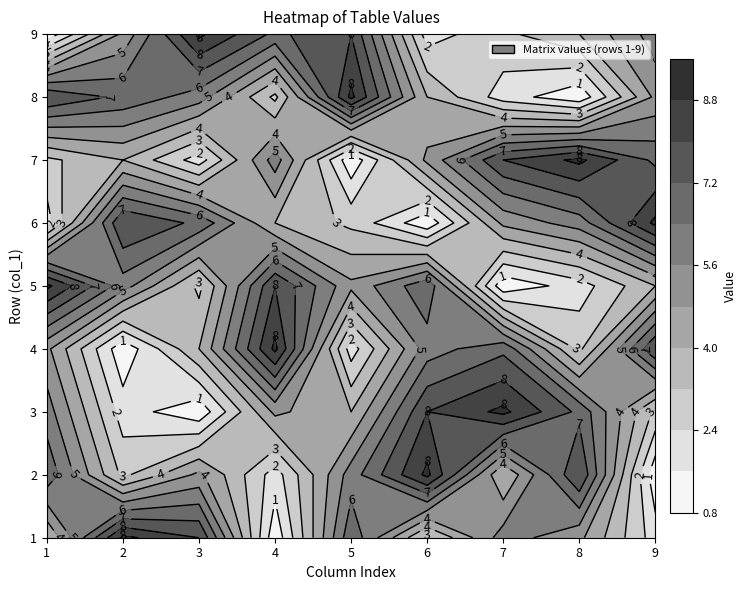

What is the greatest value displayed?

9